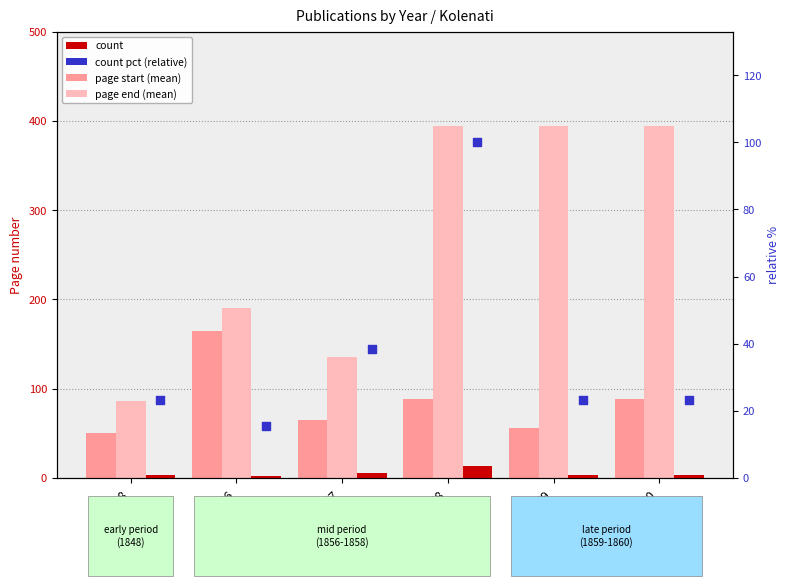

What are all the series names shown in the legend?

page start (mean), page end (mean), count, count pct (relative)